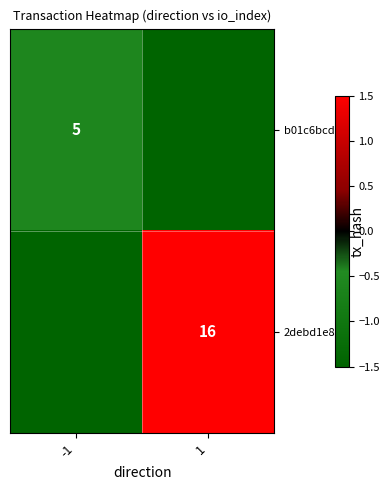

Is it true that 2debd1e8... equals 27.7 at 1?

False